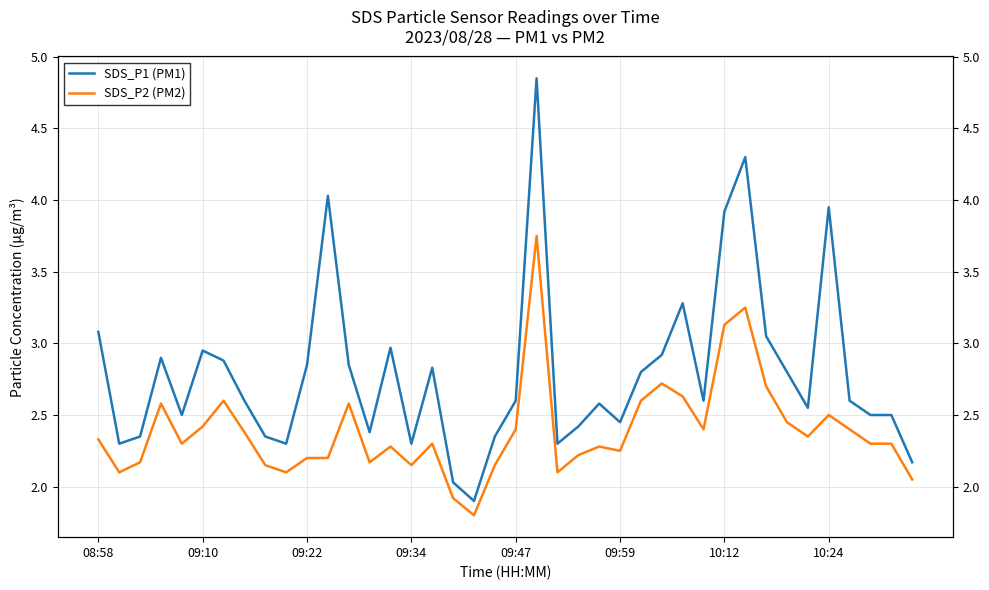

At which category is the sum across all series the highest?

21